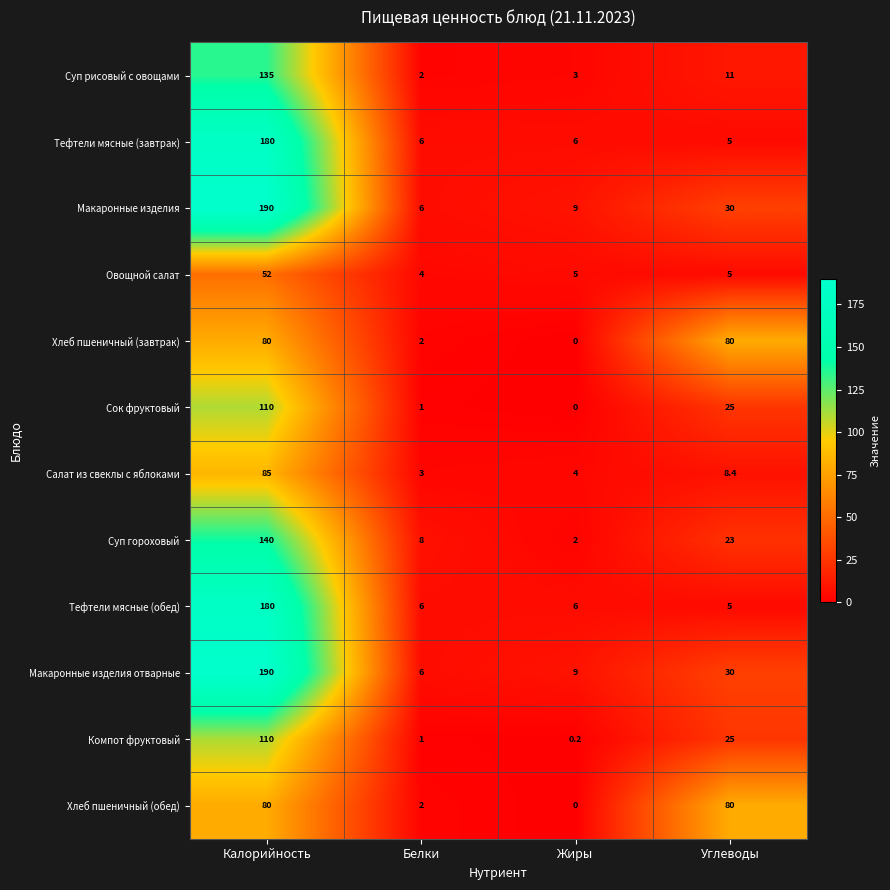

What is the spread (max minus min) of values at Углеводы?

75.0